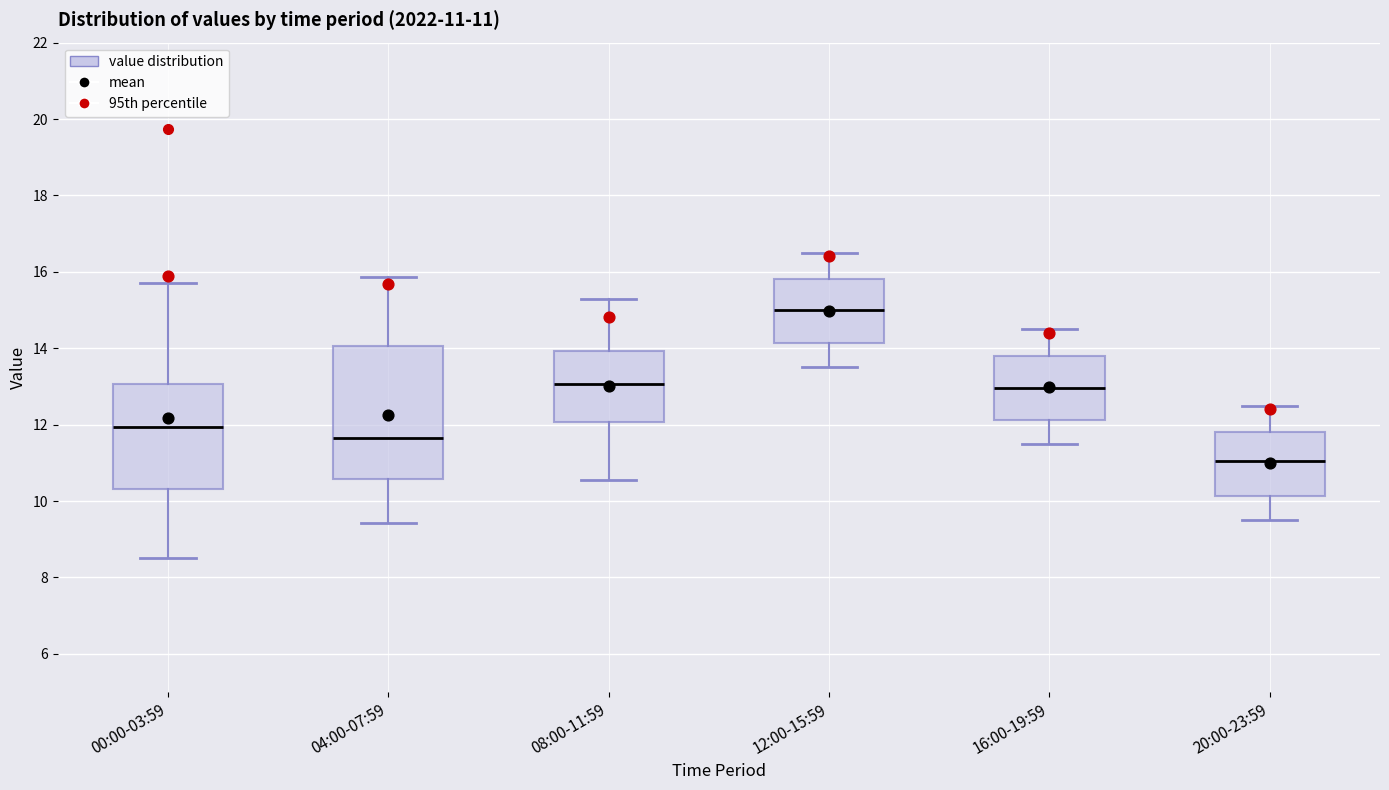

Which box's median line is the highest?

12:00-15:59